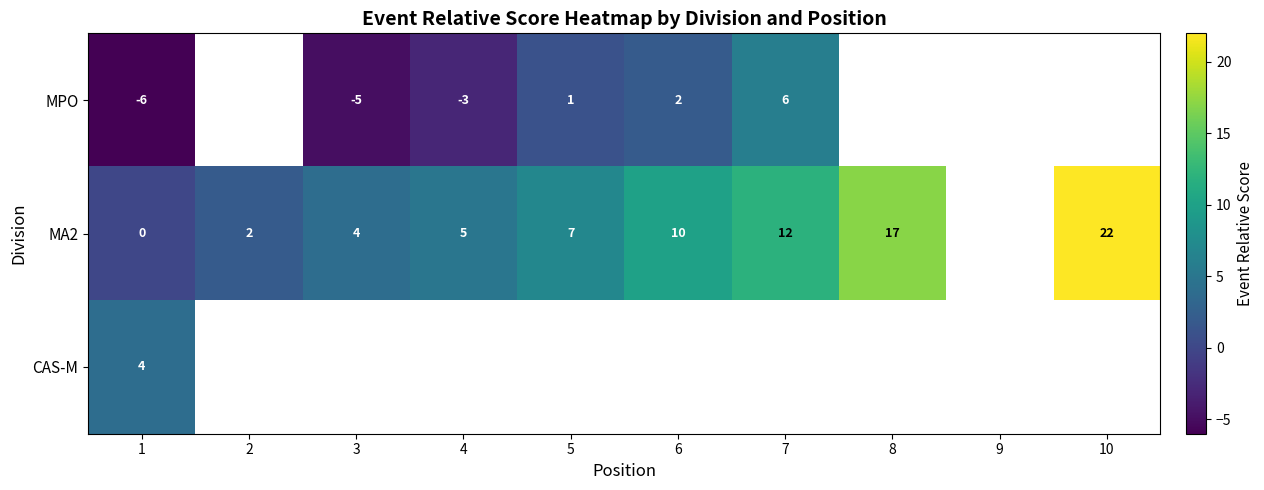

At 1, list the series in order from smallest to largest.

MPO, MA2, CAS-M